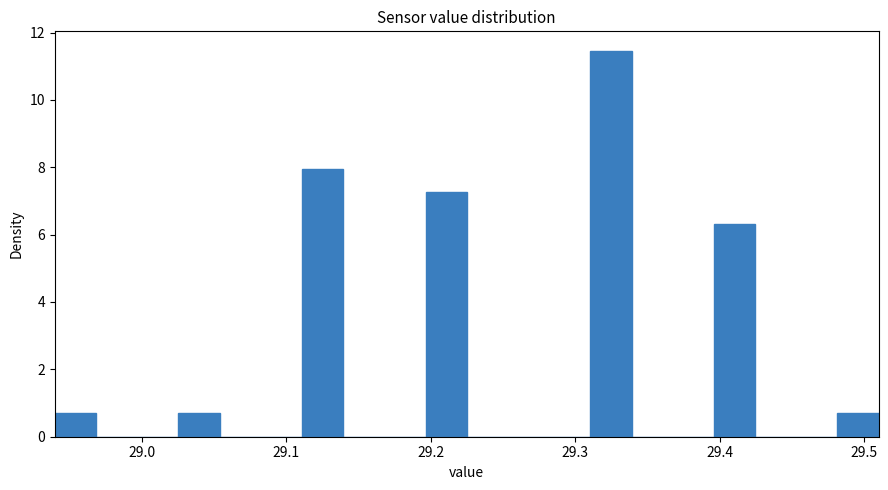

Around what value on the x-axis is the tallest bar? Give the approximate position of its centre, as read against the axis.

29.32